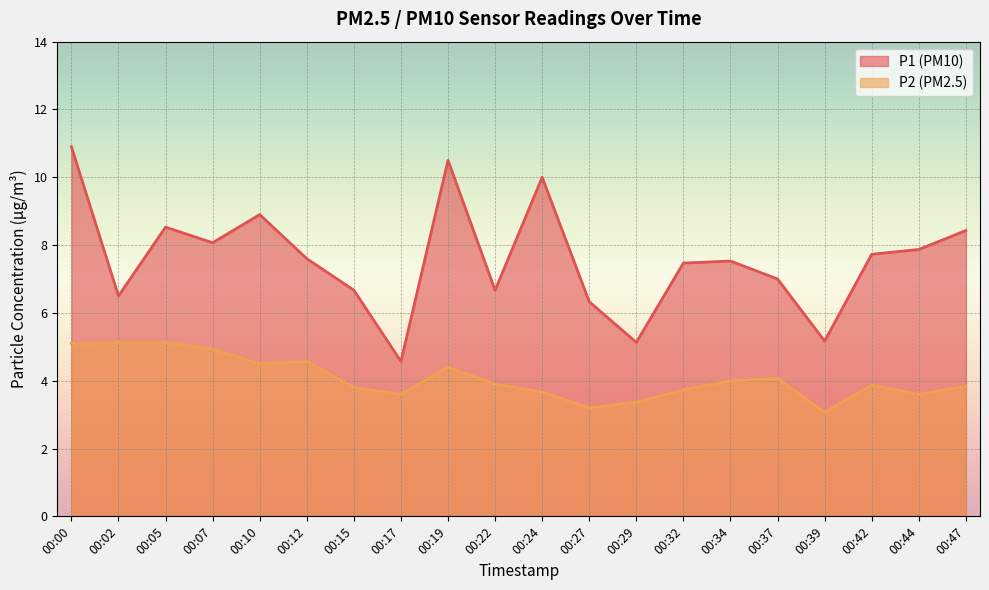

Between 00:34 and 00:02, which is larger?

00:34